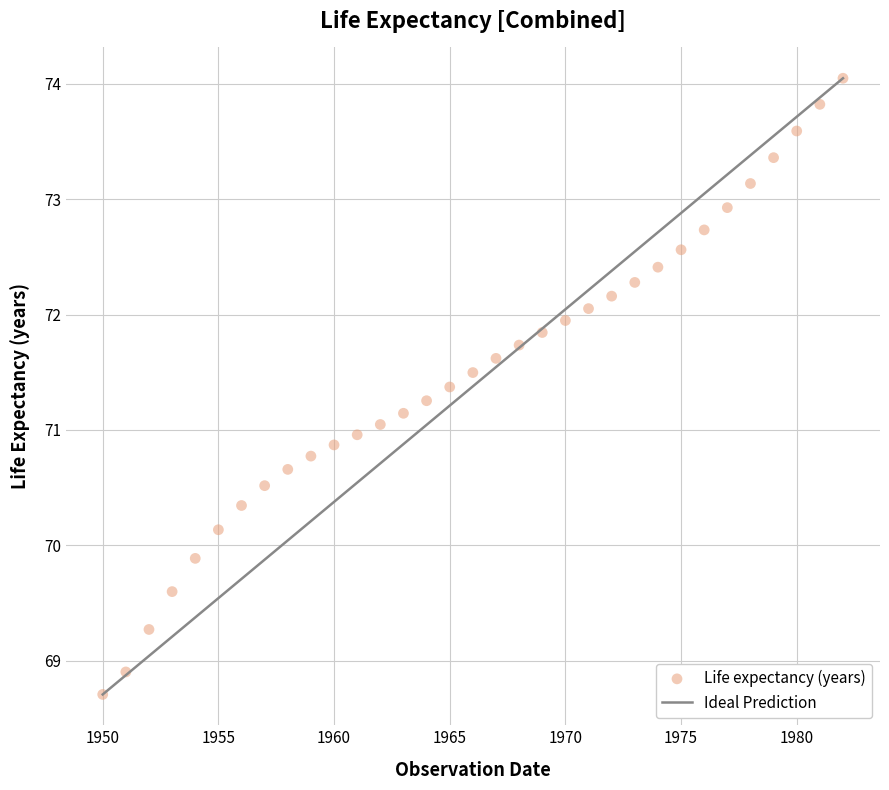

What is the range of Y values (max minus min)?

5.3